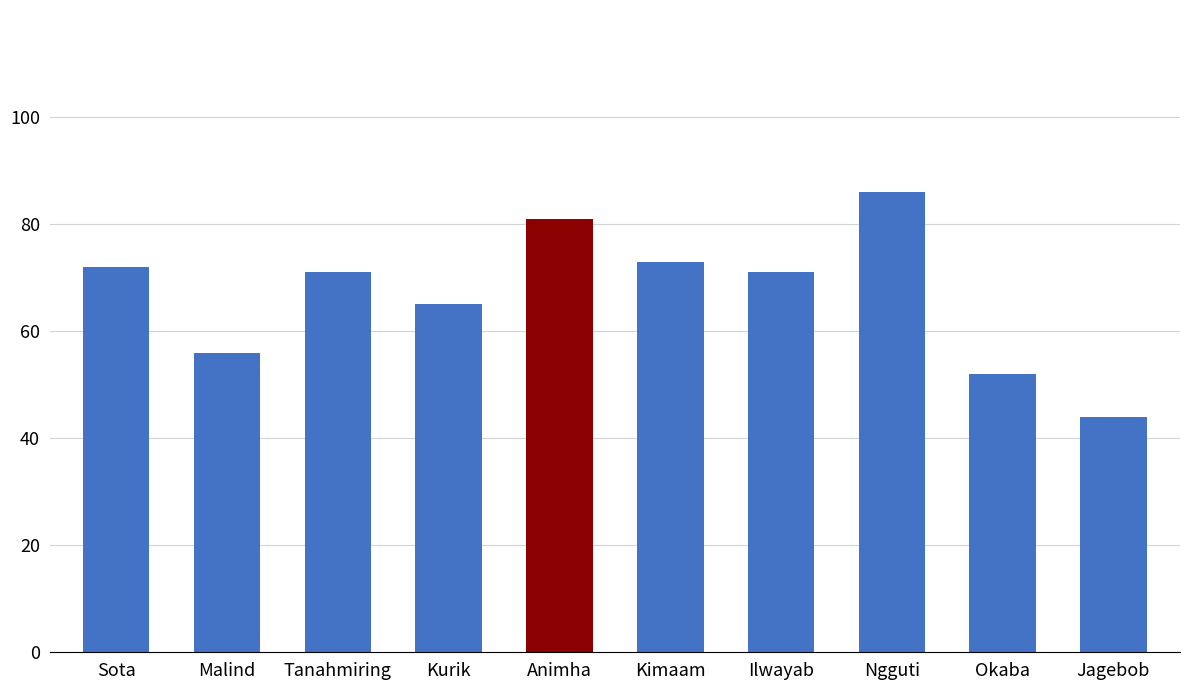

What is the difference between the maximum and minimum values?

42